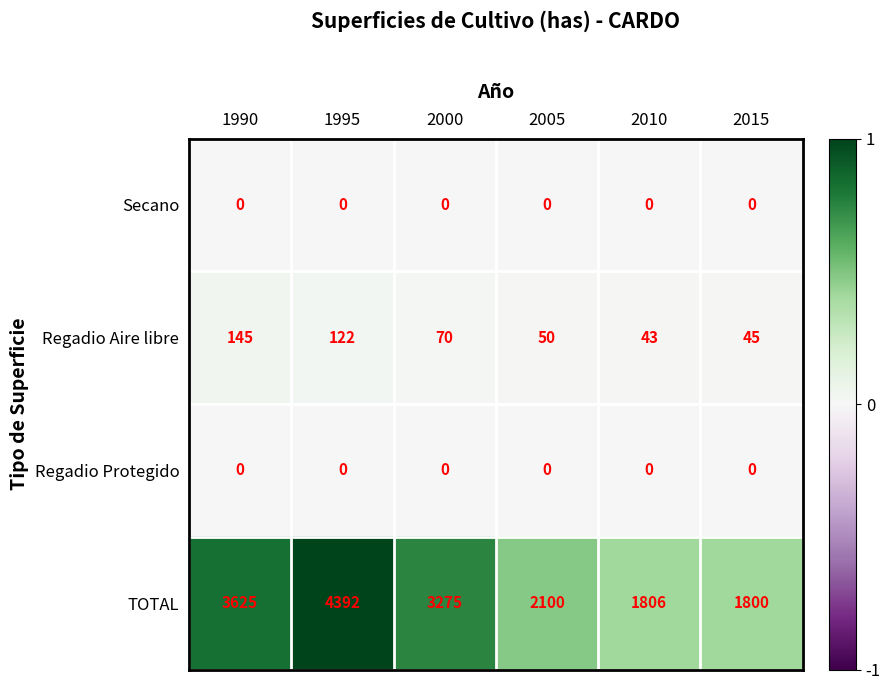

At how many categories does at least one series exceed 0?

6